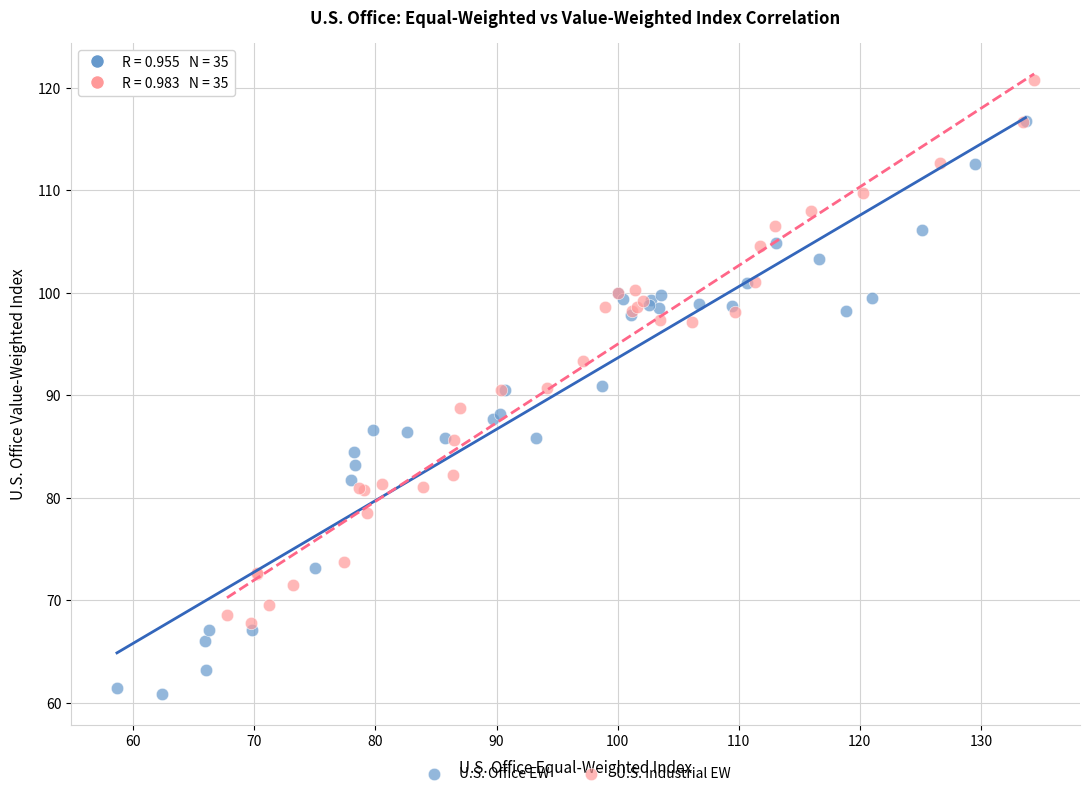

Which series has the widest spread of Y values?

U.S. Office EW